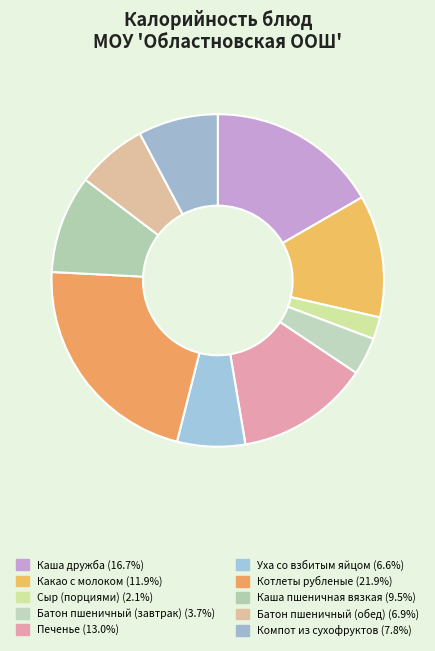

To the nearest percent, what percentage of the pie is Уха со взбитым яйцом?

7%